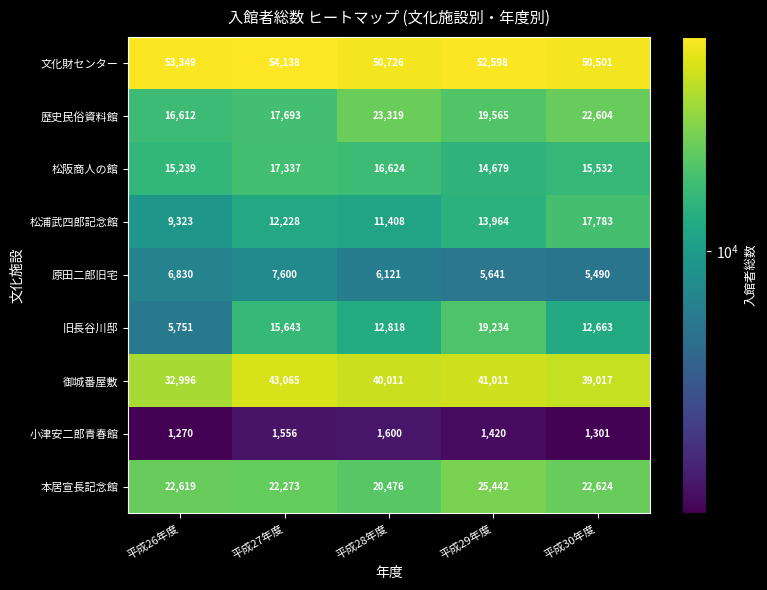

At which category is the sum across all series the highest?

平成29年度